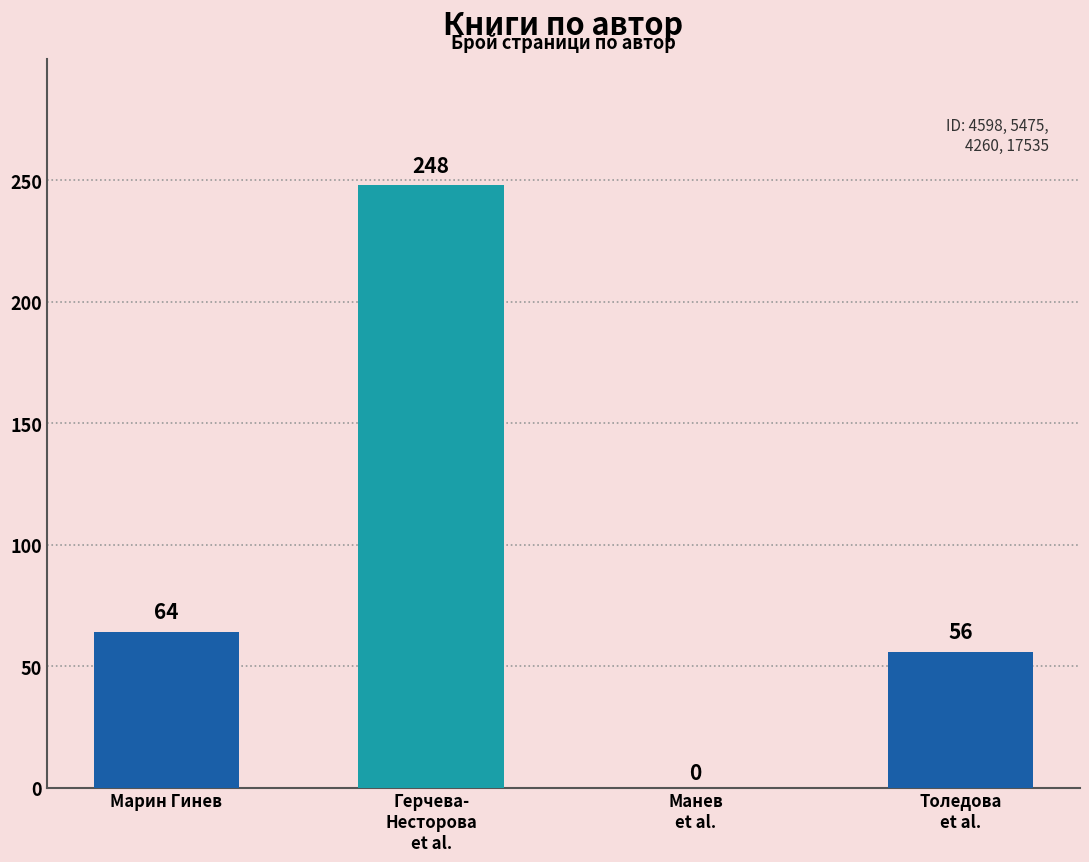

Reading right to left, what are all the values shown in this chart?

56	0	248	64